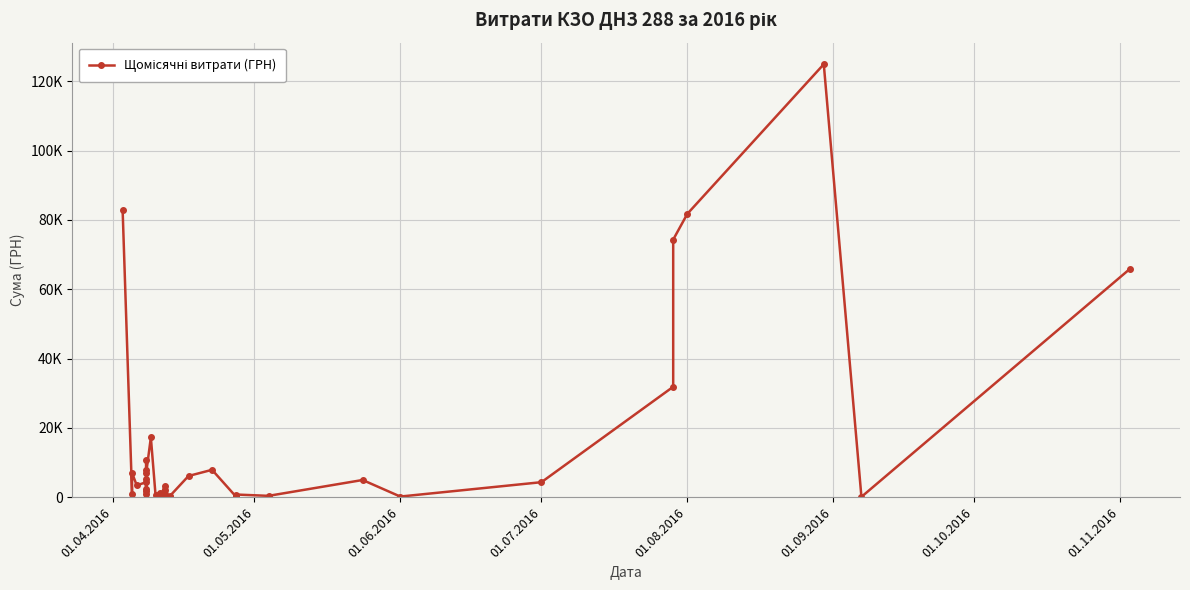

Where does the data first go above 2493?

01.04.2016